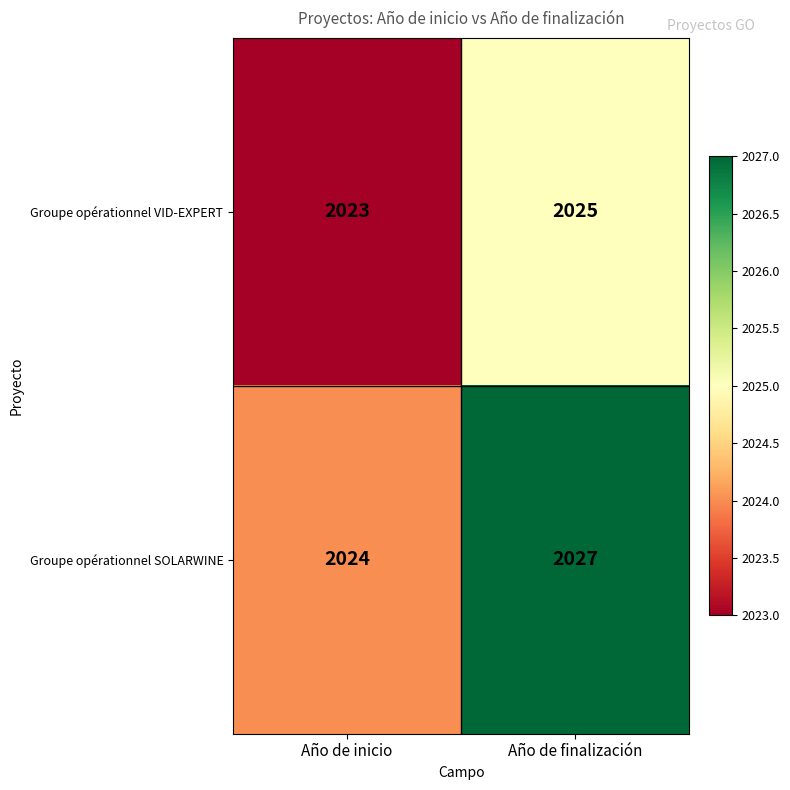

At which category does the chart reach its minimum across all series?

Año de inicio